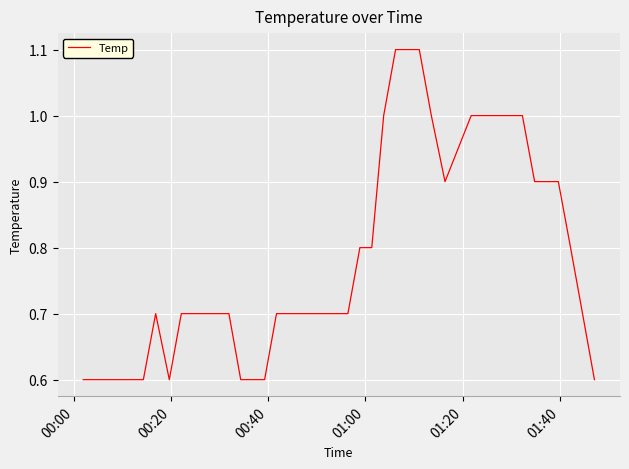

How many values are between 0 and 1?

37